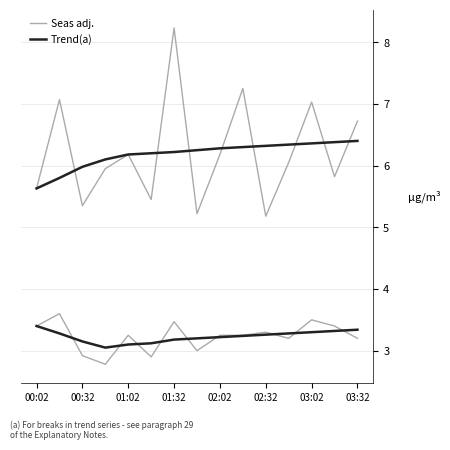

What is the value of the Seas adj. point at the 11th from the left?

5.2